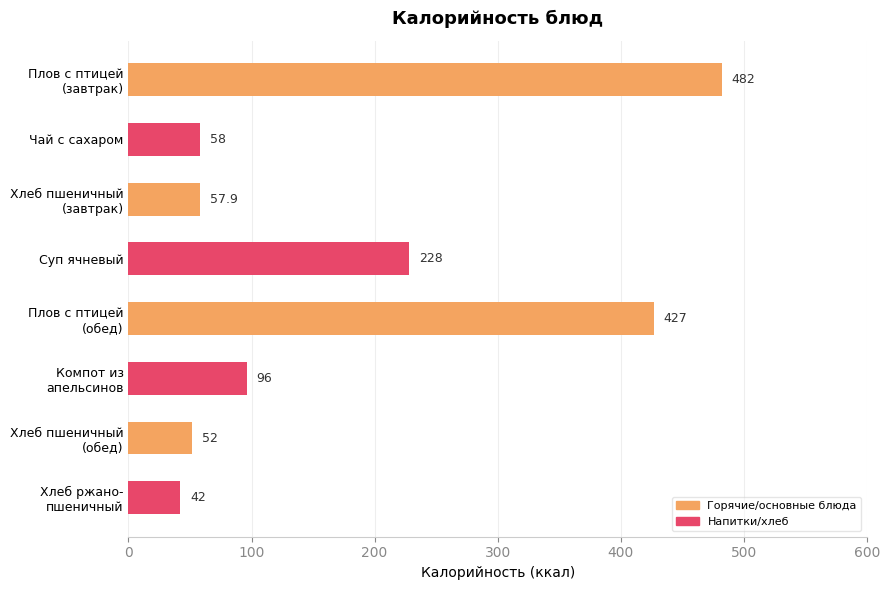

The chart shows a value of 58.0 at Чай с сахаром. True or false?

True